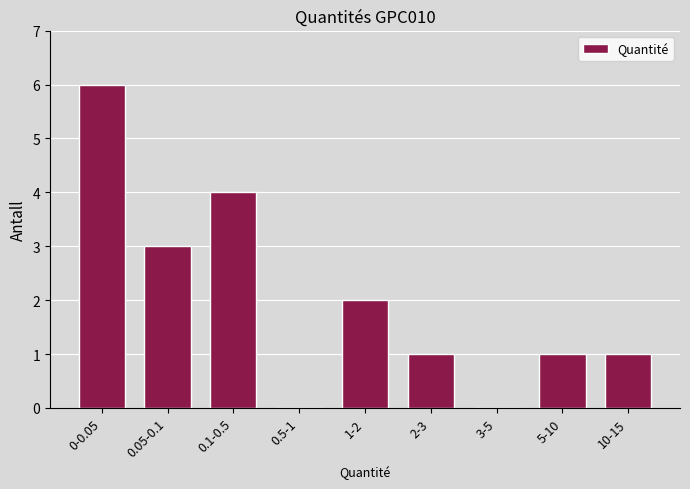

Reading right to left, transcribe all the data shown in this chart.

10-15=1	5-10=1	3-5=0	2-3=1	1-2=2	0.5-1=0	0.1-0.5=4	0.05-0.1=3	0-0.05=6